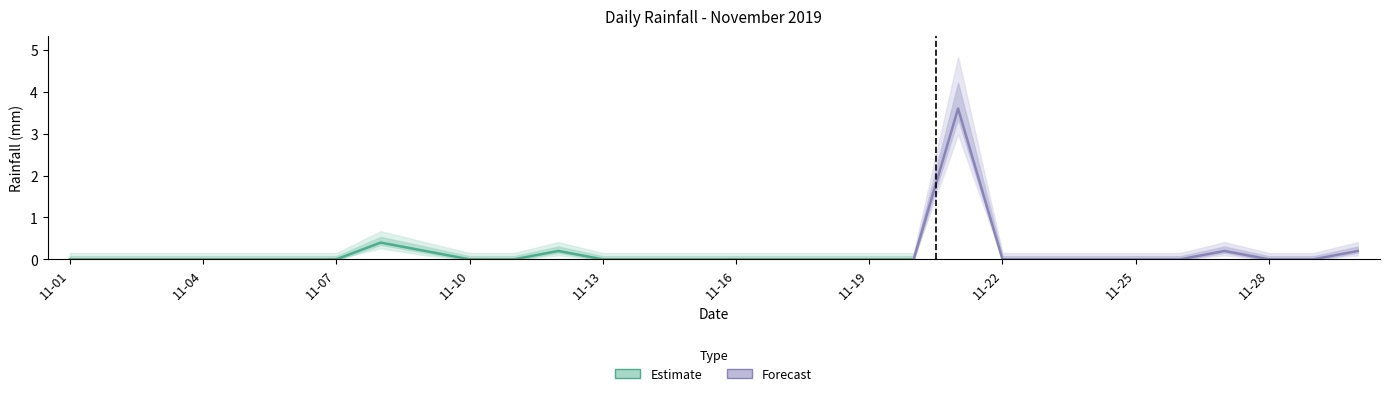

Reading left to right, what are all the values shown in this chart?

2019-11-01=0.0	2019-11-02=0.0	2019-11-03=0.0	2019-11-04=0.0	2019-11-05=0.0	2019-11-06=0.0	2019-11-07=0.0	2019-11-08=0.4	2019-11-09=0.2	2019-11-10=0.0	2019-11-11=0.0	2019-11-12=0.2	2019-11-13=0.0	2019-11-14=0.0	2019-11-15=0.0	2019-11-16=0.0	2019-11-17=0.0	2019-11-18=0.0	2019-11-19=0.0	2019-11-20=0.0	2019-11-21=3.6	2019-11-22=0.0	2019-11-23=0.0	2019-11-24=0.0	2019-11-25=0.0	2019-11-26=0.0	2019-11-27=0.2	2019-11-28=0.0	2019-11-29=0.0	2019-11-30=0.2